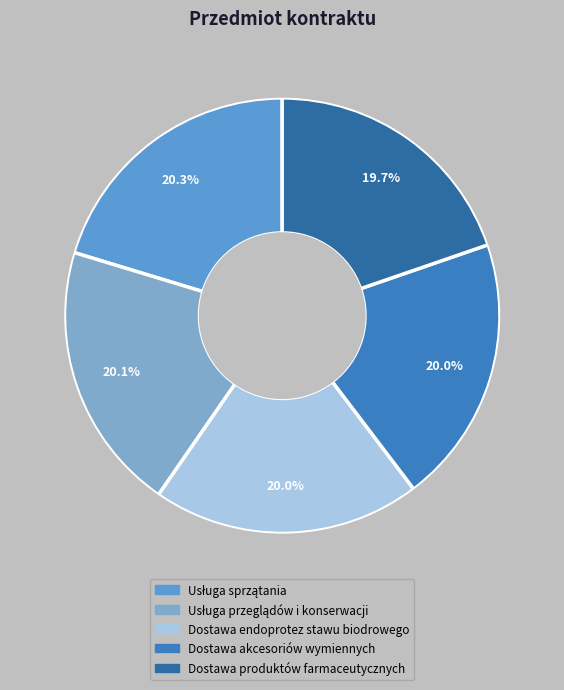

Is Dostawa endoprotez stawu biodrowego the majority of the pie?

No